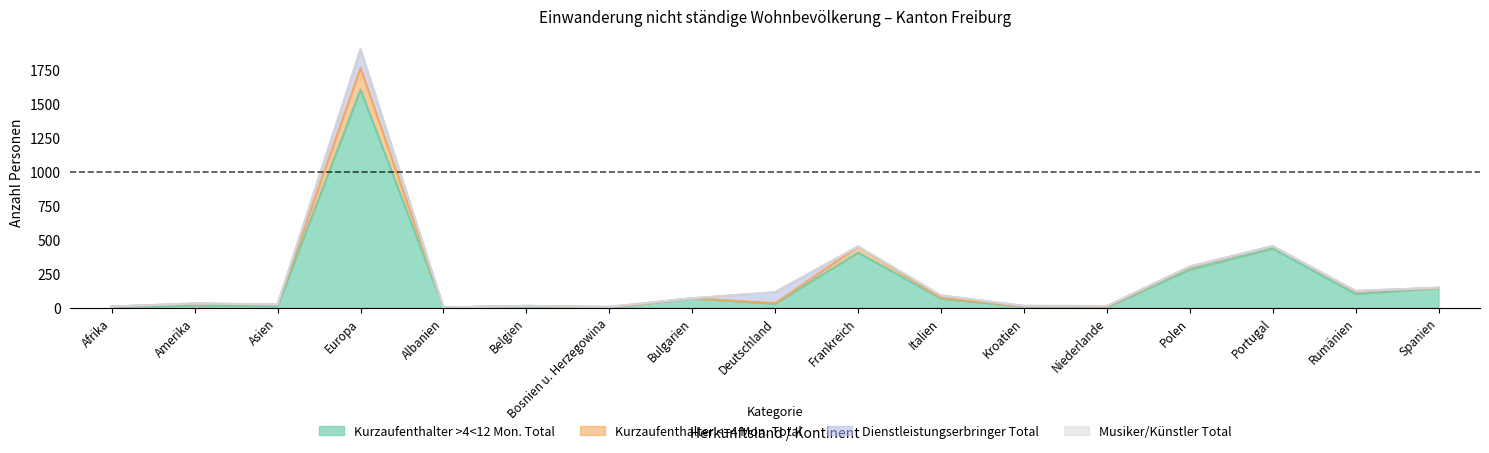

What are all the series names shown in the legend?

Kurzaufenthalter >4<12 Mon. Total, Kurzaufenthalter <=4 Mon. Total, Dienstleistungserbringer Total, Musiker/Künstler Total